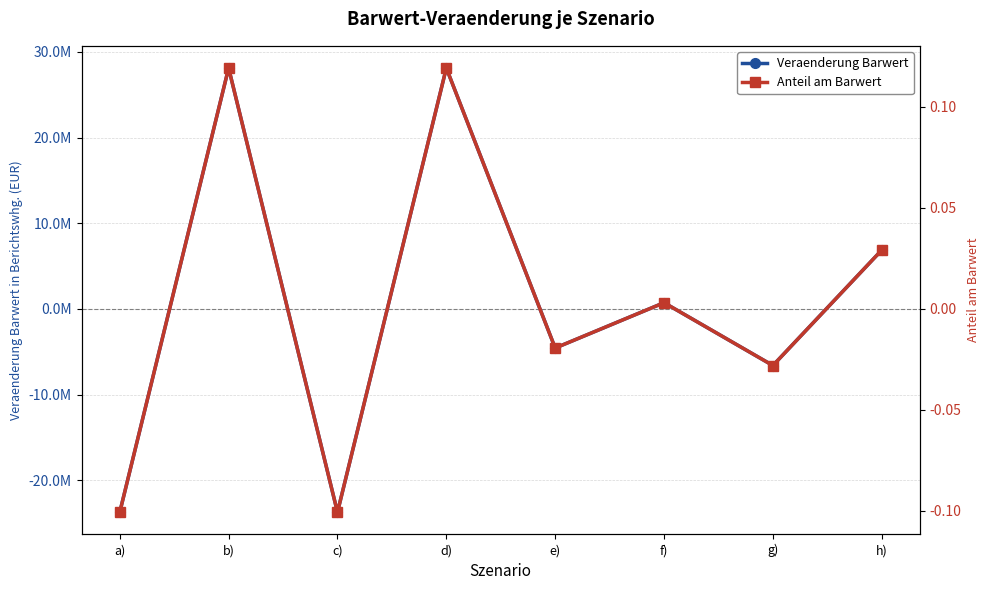

What value does the Anteil am Barwert series have at d)?

0.1